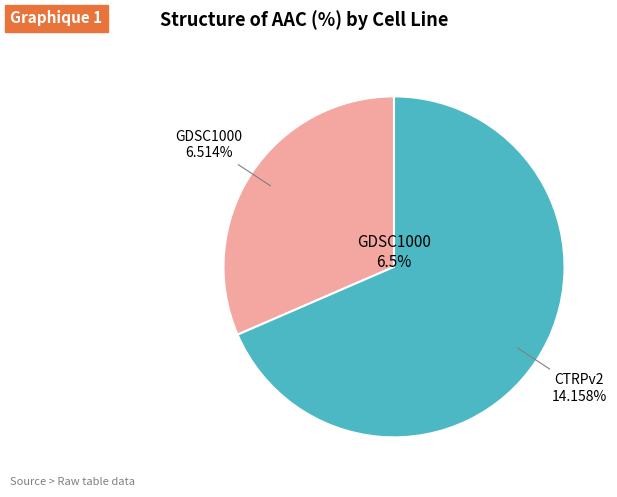

Approximately how many times larger is the value at GDSC1000 compared to CTRPv2?

0.5